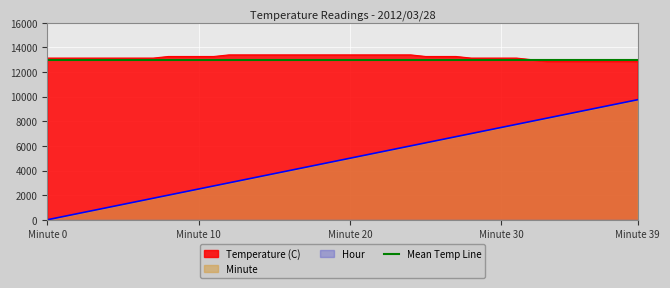

Which series has the largest total across all categories?

Temperature (C)